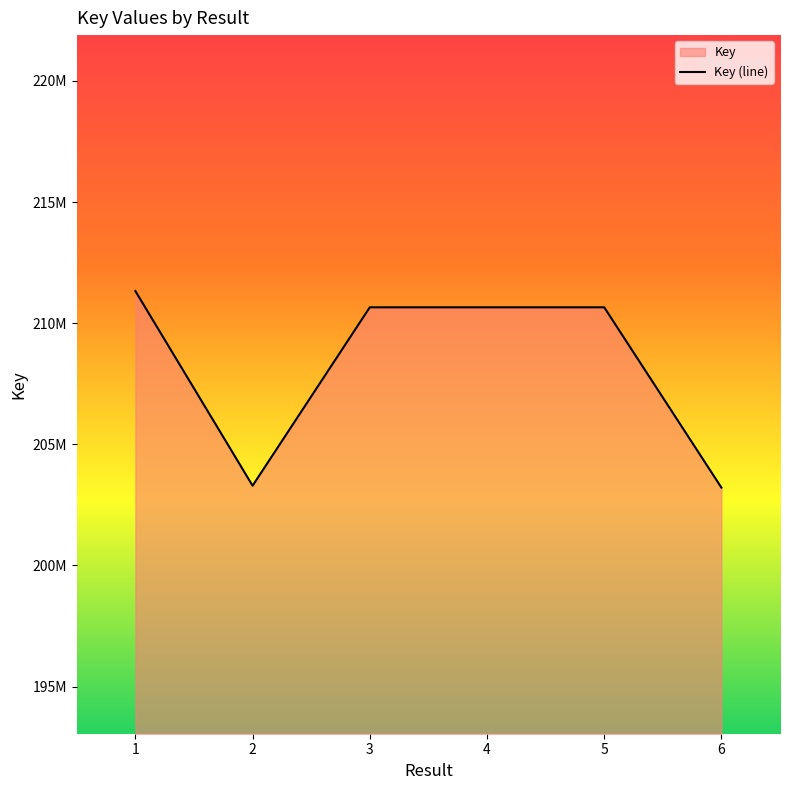

What is the value of the 2nd point from the left?

203290956